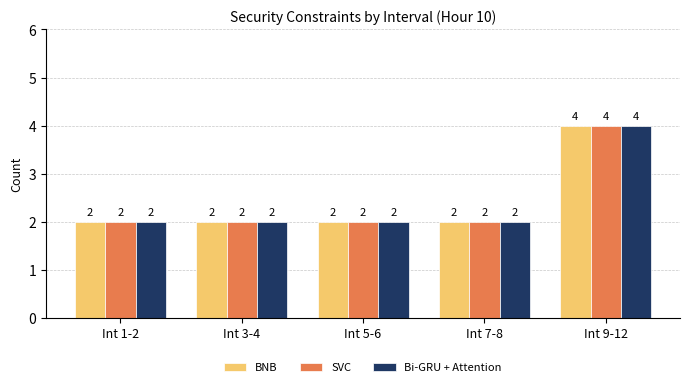

What position from the left is Int 3-4?

2